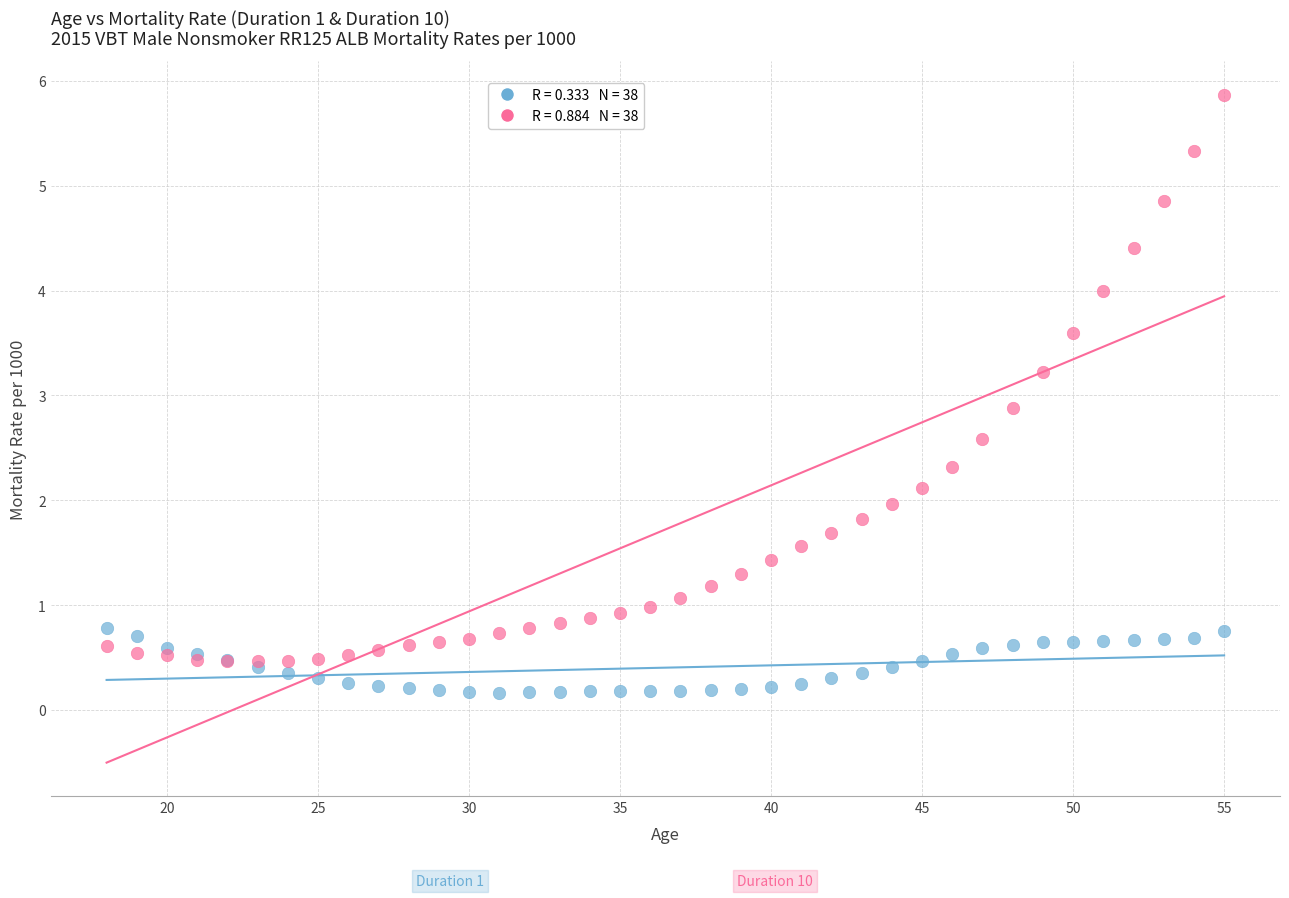

Across all series, what Y value is closest to 3?

2.9